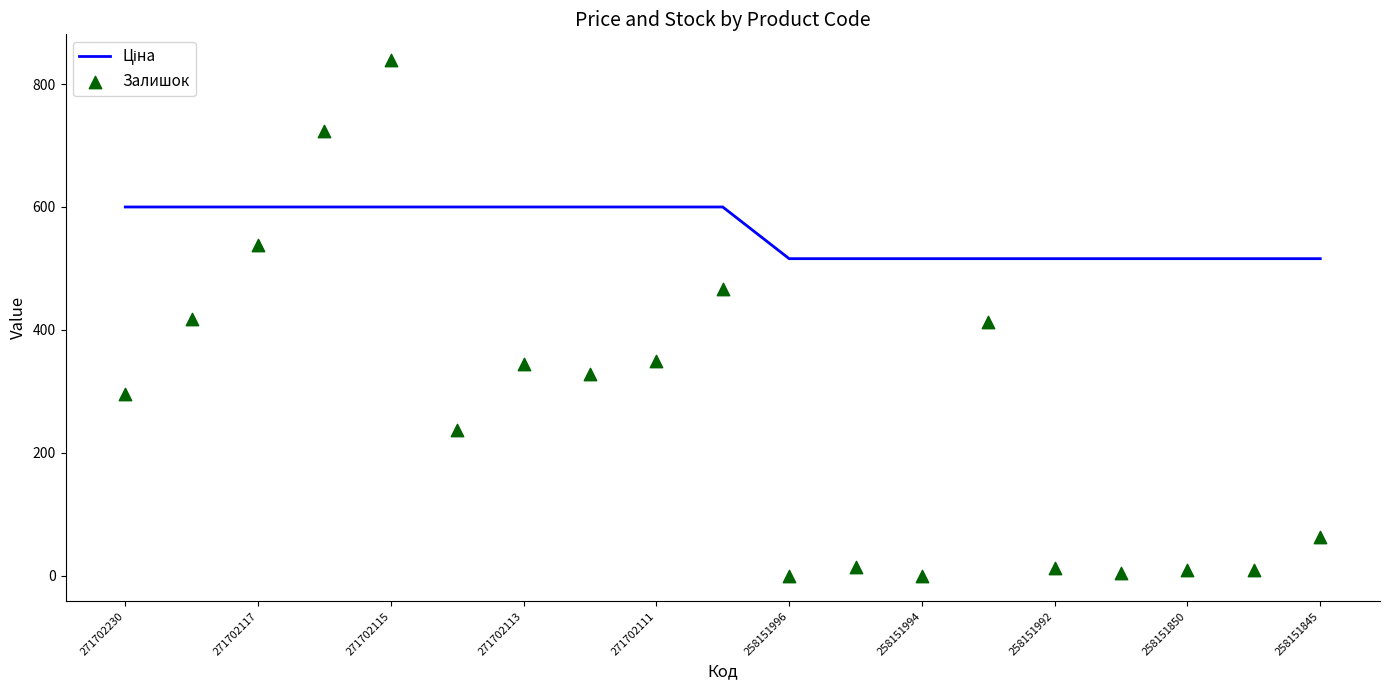

Which series has the widest spread of Y values?

Залишок